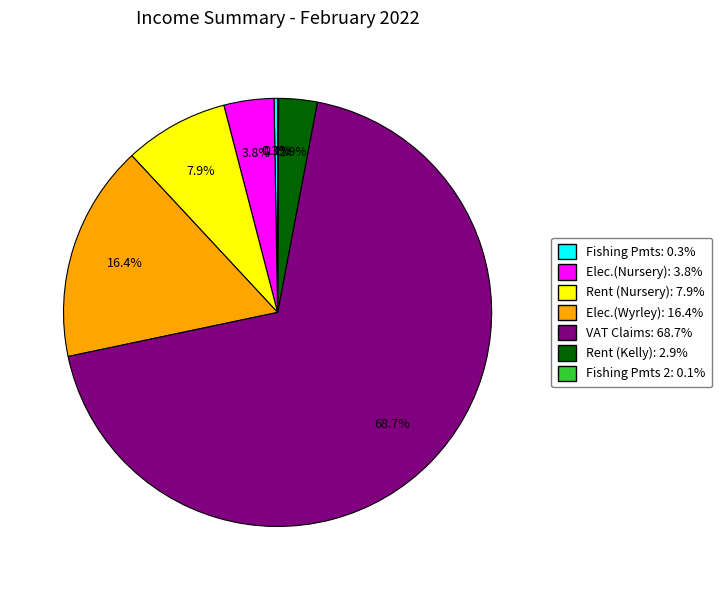

Does any single category account for the majority?

Yes